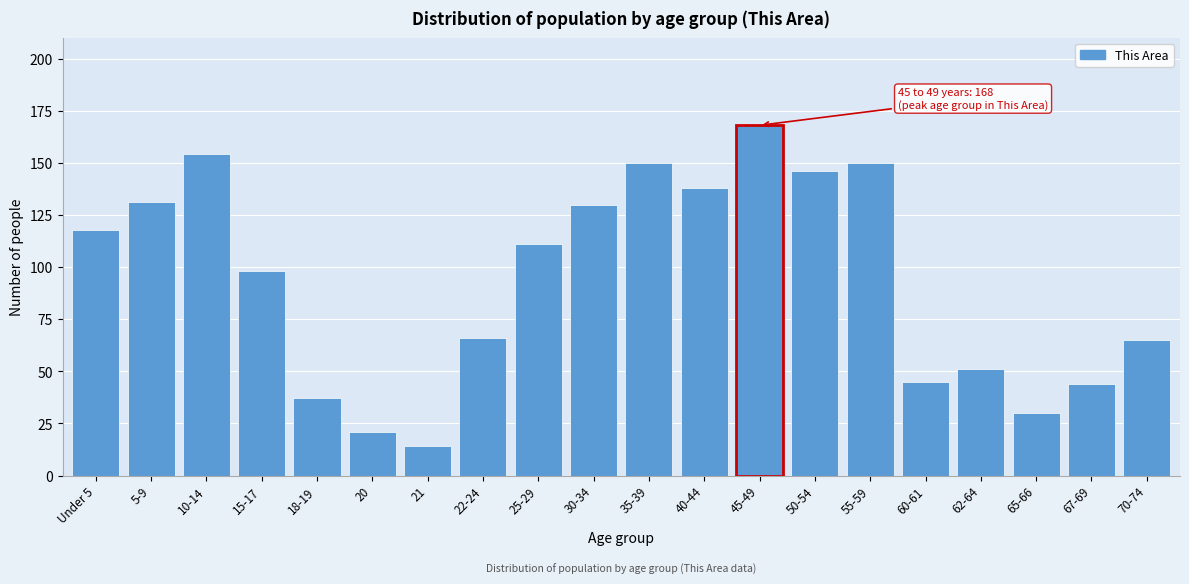

Reading left to right, transcribe all the data shown in this chart.

118	131	154	98	37	21	14	66	111	130	150	138	168	146	150	45	51	30	44	65